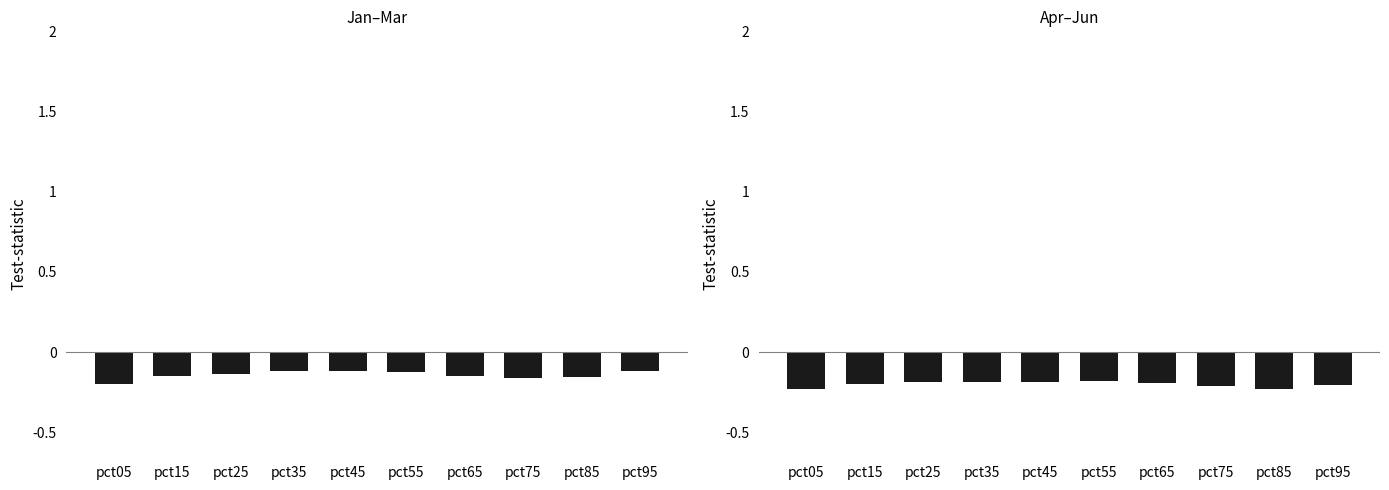

How many bars are there in total?

20